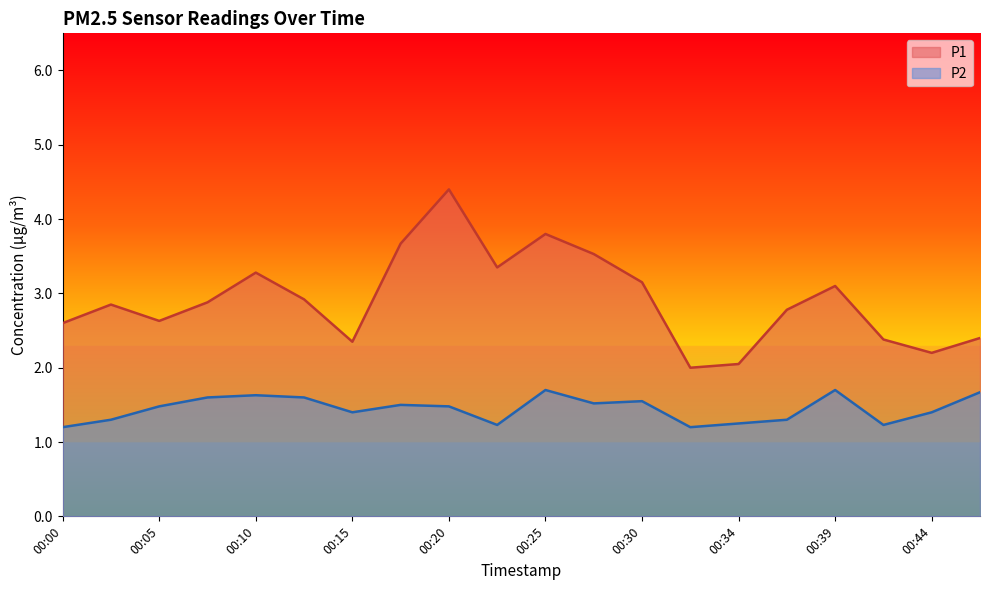

Where is P1 nearest to the value 3?

00:12